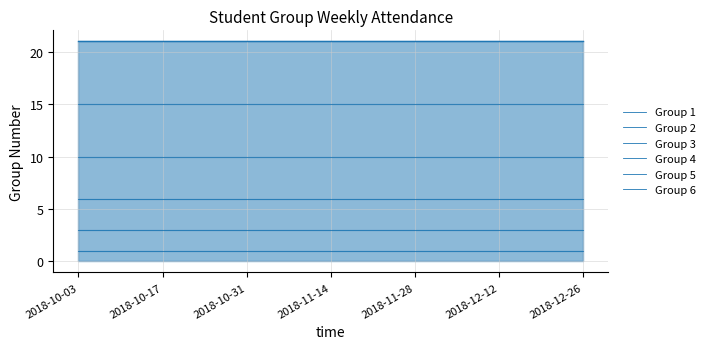

What is the sum of the Group 1 values at 7 and 8?

2